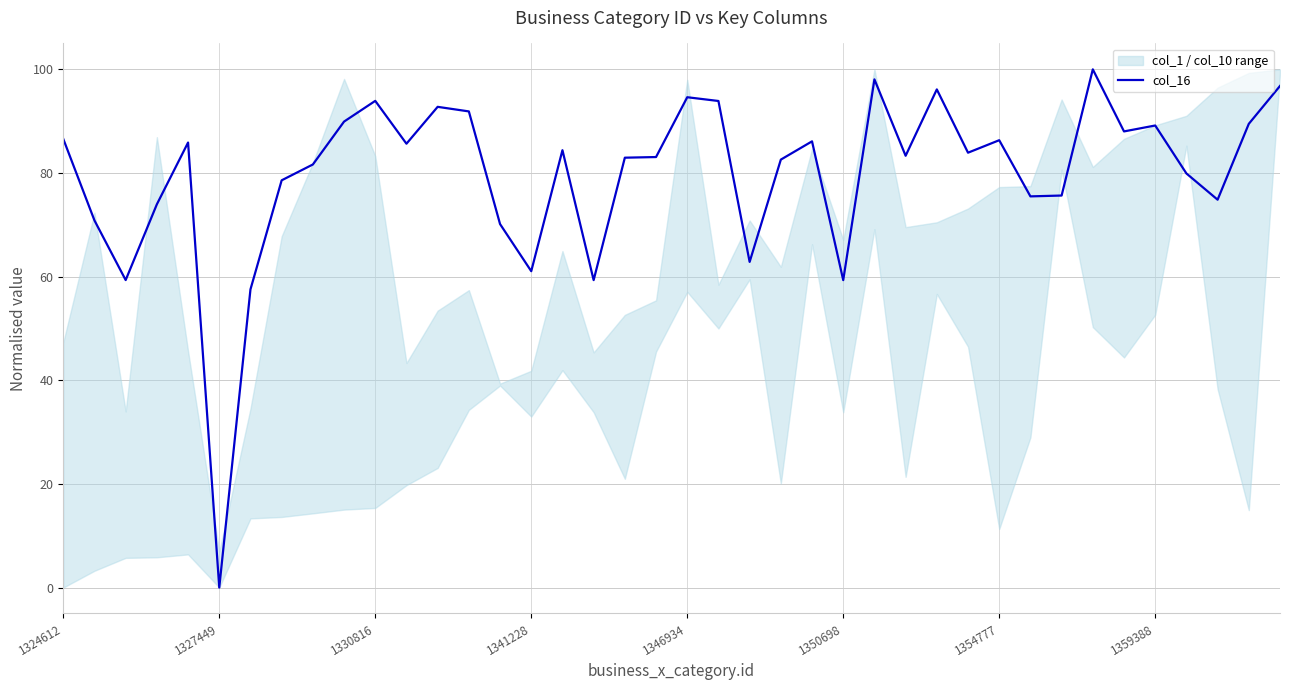

What is the difference between the second highest and second lowest values?

40.5